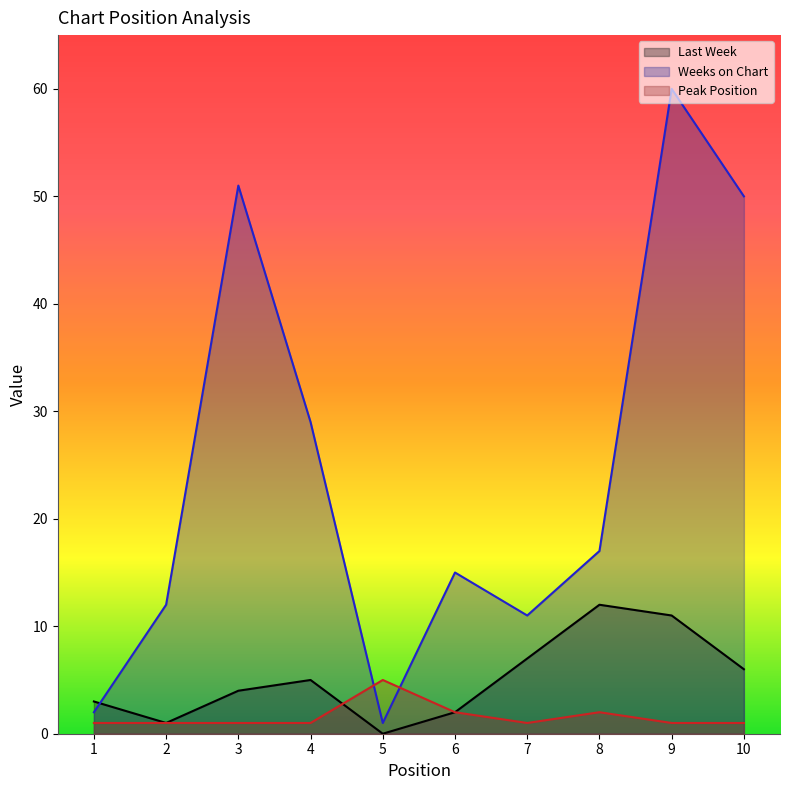

What is the value of the Peak Position point at the 4th from the left?

1